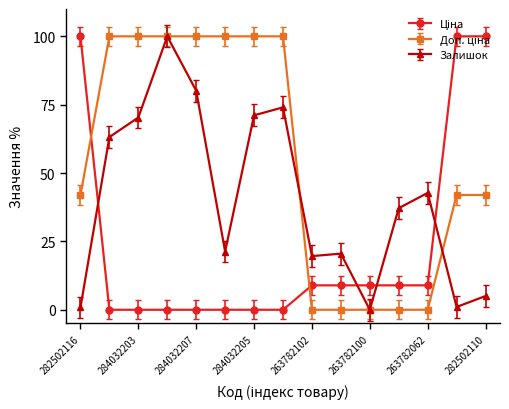

True or false: Залишок has more than 2 interior local peaks.

True